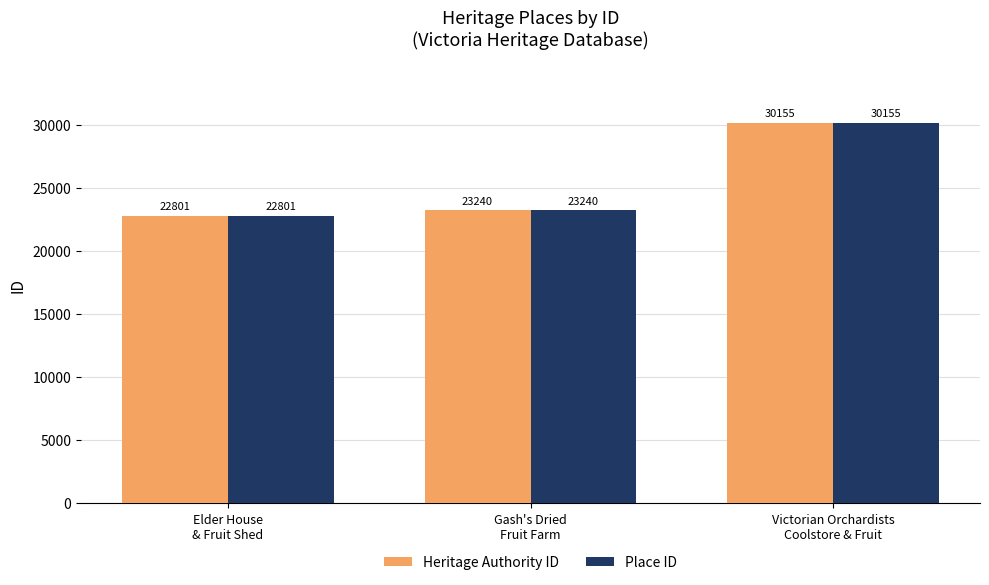

Which category has the lowest value across all series?

Elder House
& Fruit Shed